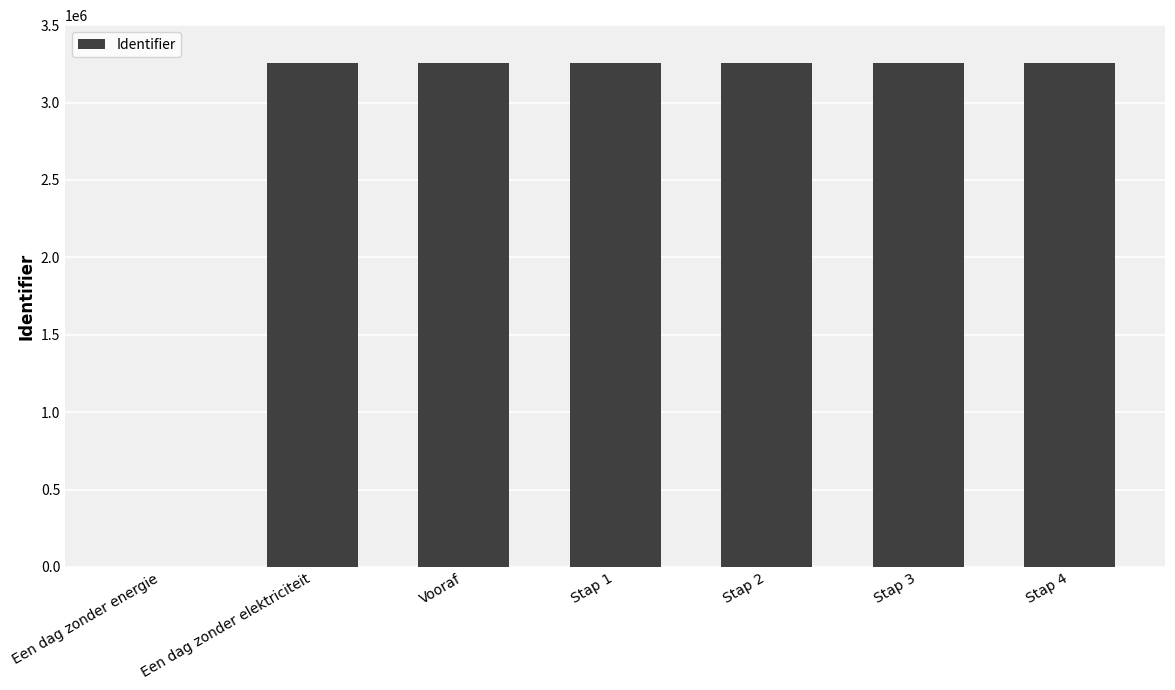

What is the difference between the values at Een dag zonder elektriciteit and Vooraf?

1